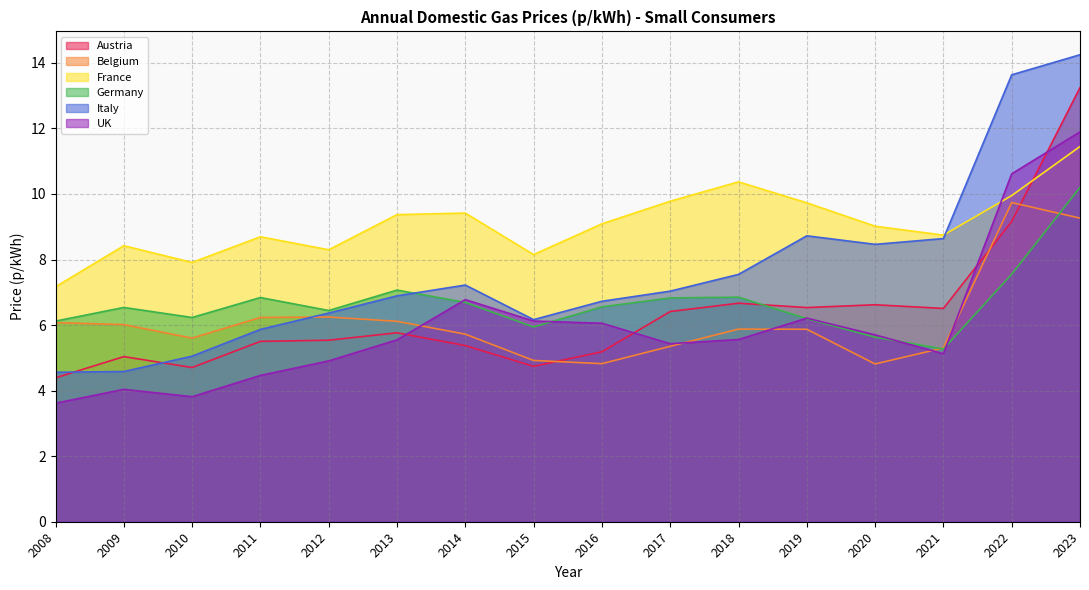

What is the smallest value displayed?

3.6